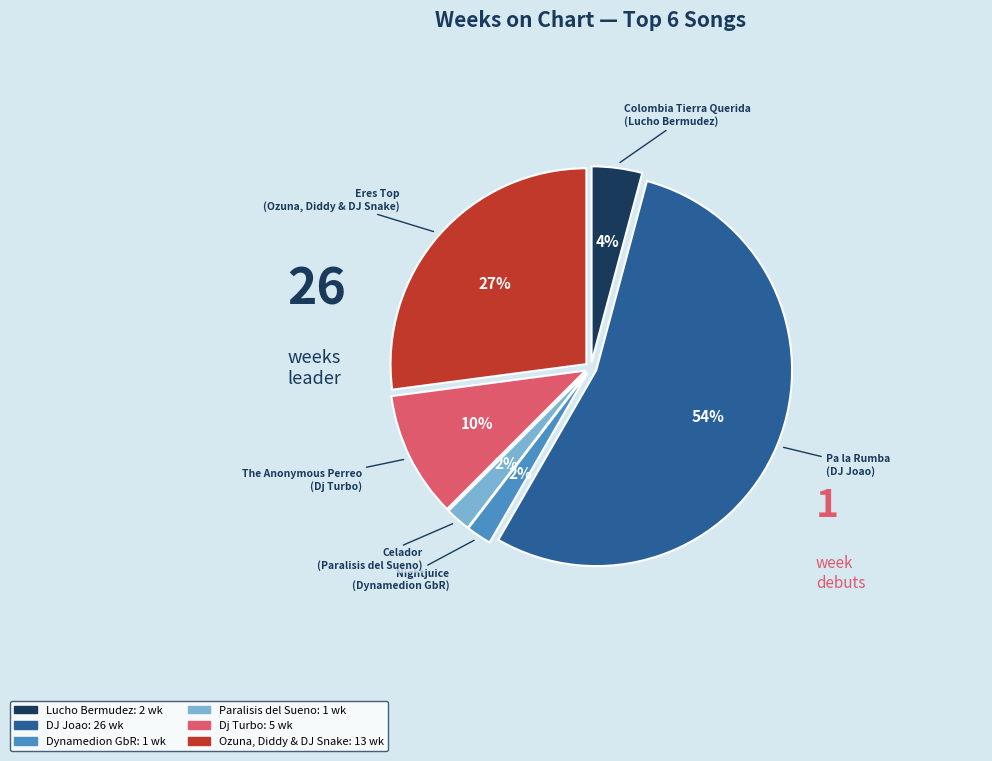

To the nearest percent, what is the average slice percentage?

17%